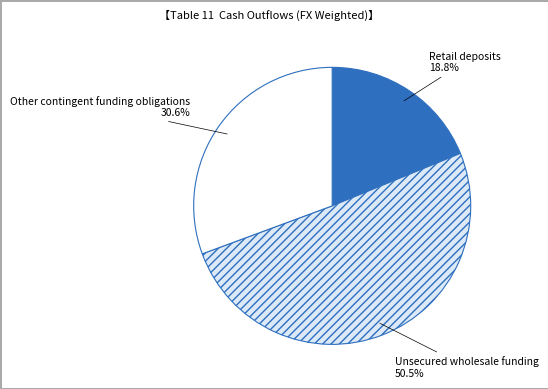

Is there any slice that represents more than half of the pie?

Yes